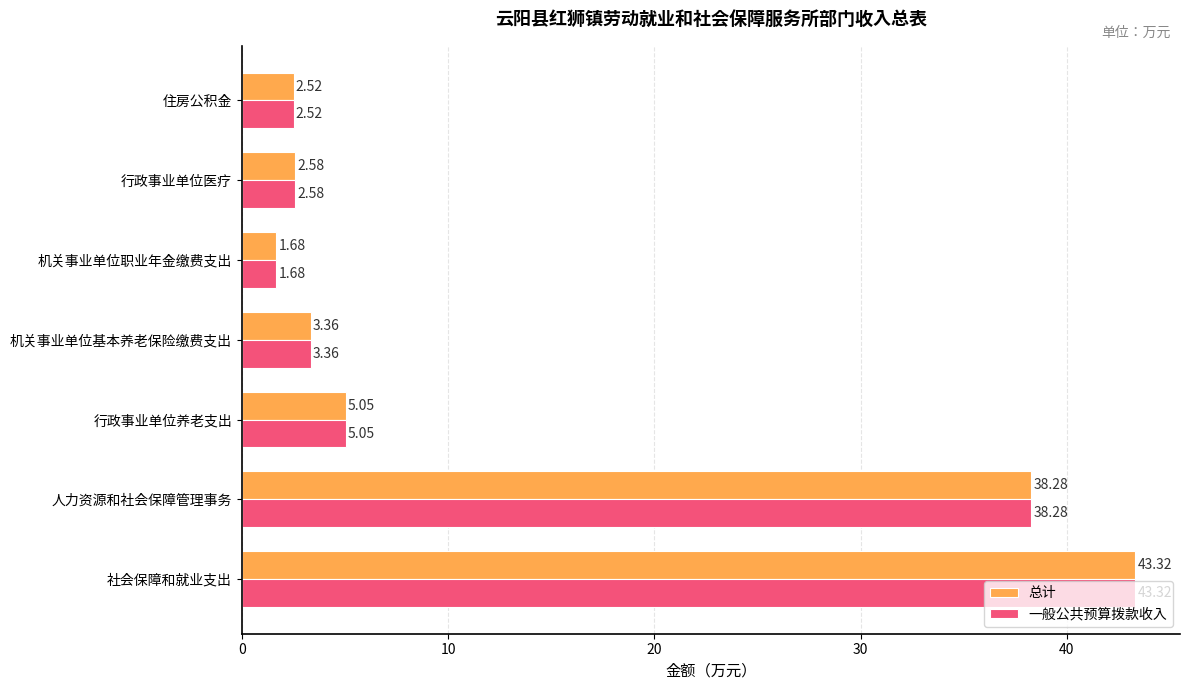

At how many categories does at least one series exceed 4?

3